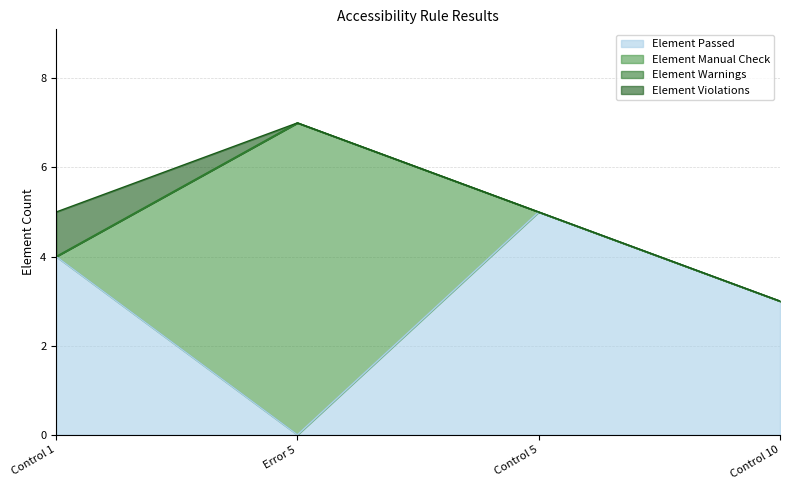

Rank the series by their maximum value, from lowest to highest.

Element Warnings, Element Violations, Element Passed, Element Manual Check